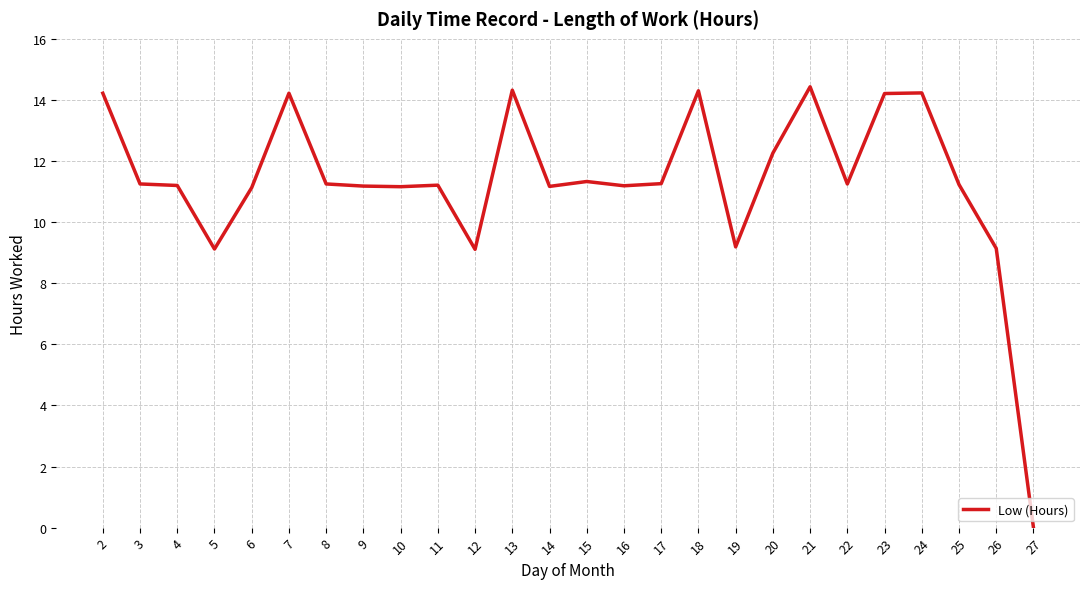

The chart shows a value of 14.3 at 26. True or false?

False